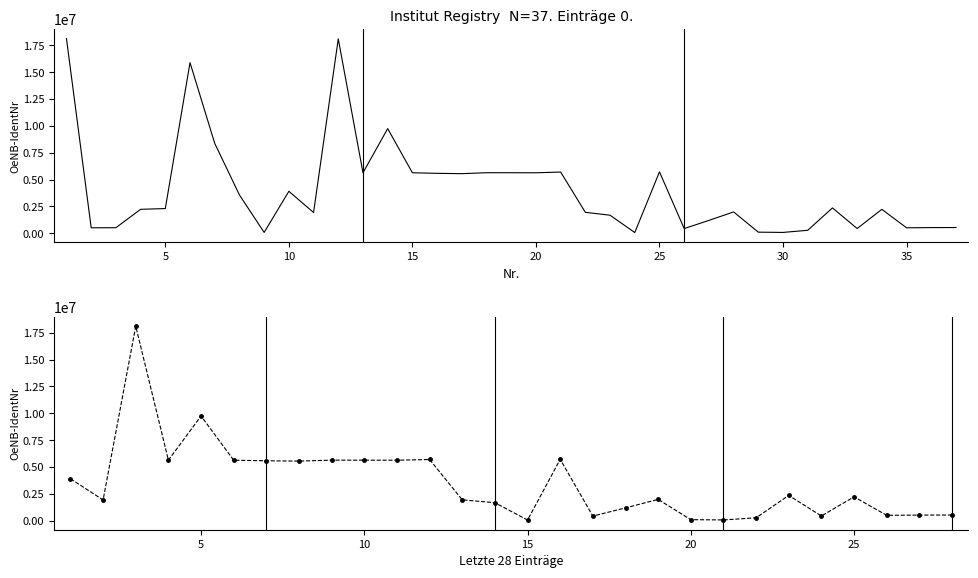

At which category does the chart reach its peak across all series?

1